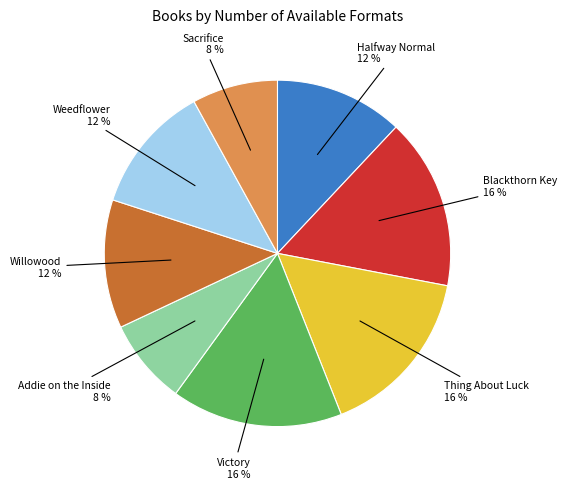

Is there any slice that represents more than half of the pie?

No